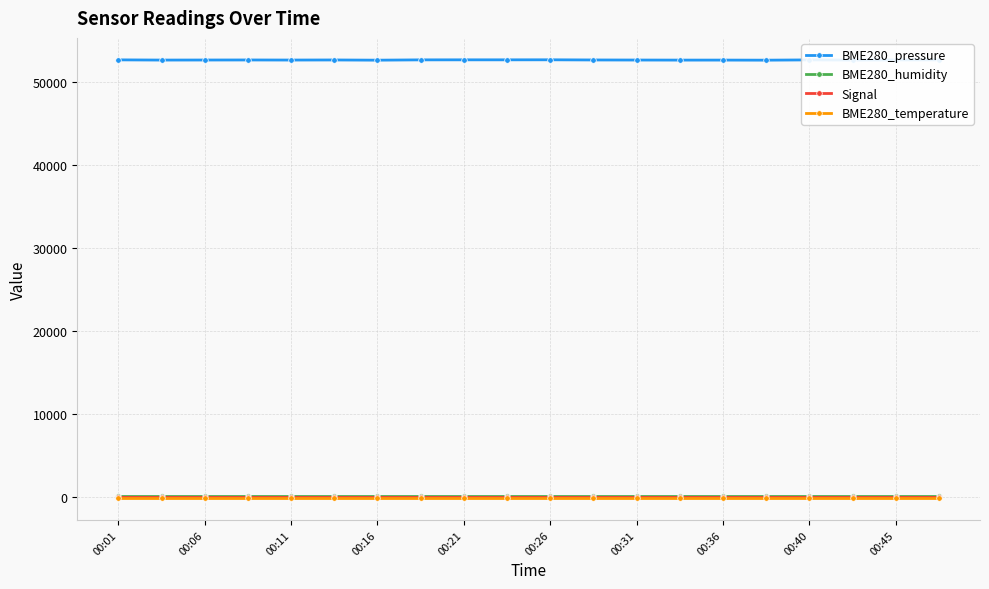

What is the maximum value for BME280_temperature?

-140.7